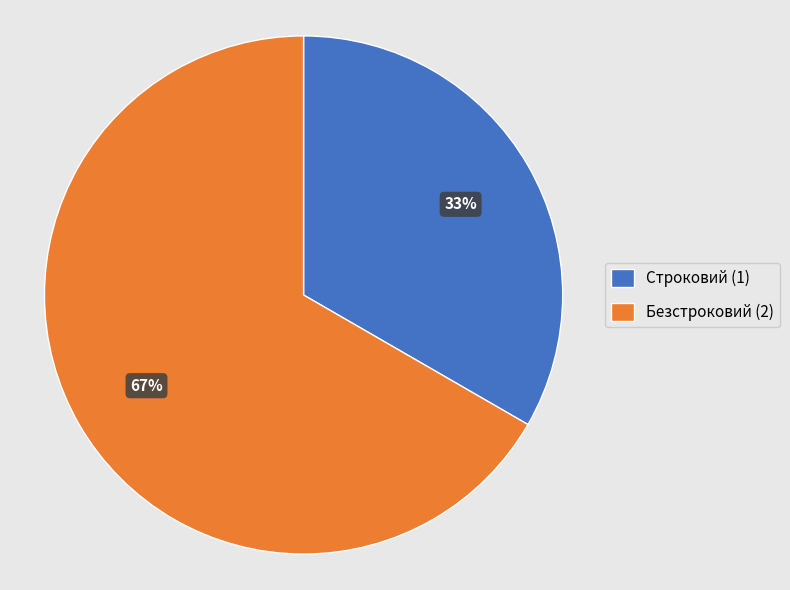

Which category has the smallest portion of the pie?

Строковий